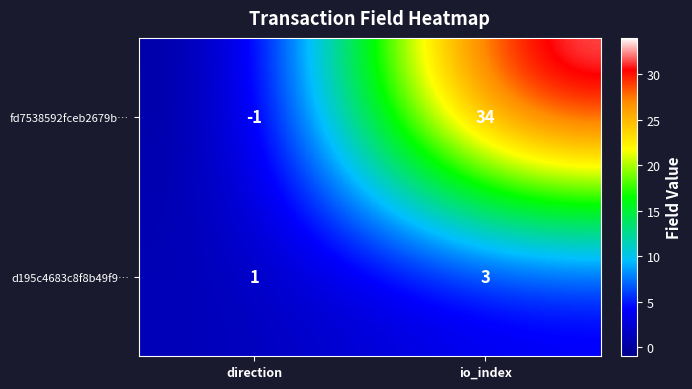

Reading left to right, extract all data points from this chart.

fd7538592fceb2679b…: -1	34
d195c4683c8f8b49f9…: 1	3